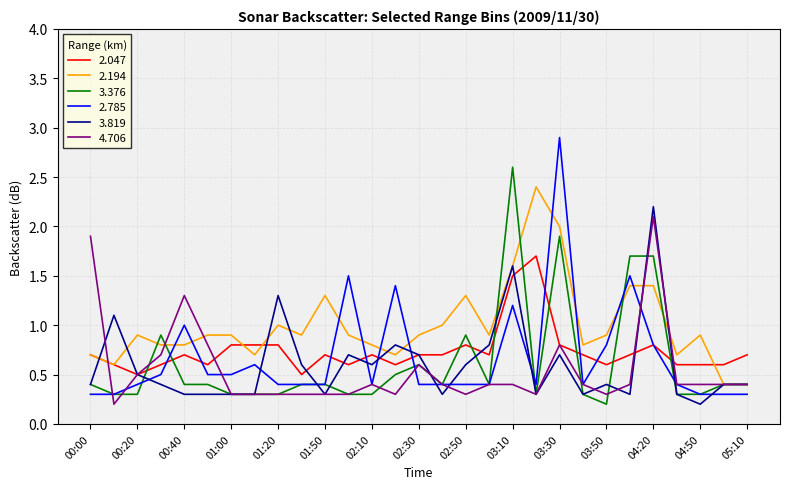

What are all the series names shown in the legend?

2.047, 2.194, 3.376, 2.785, 3.819, 4.706